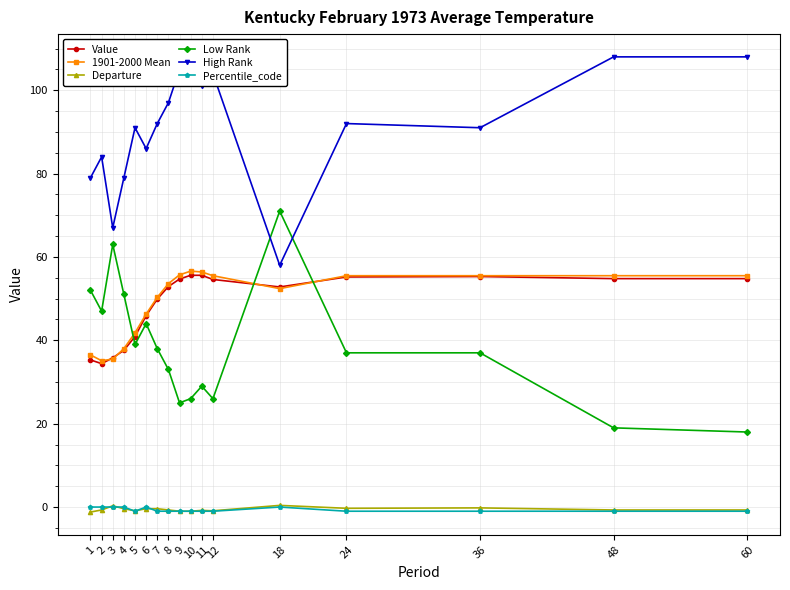

What is the maximum value shown in the chart?

108.0